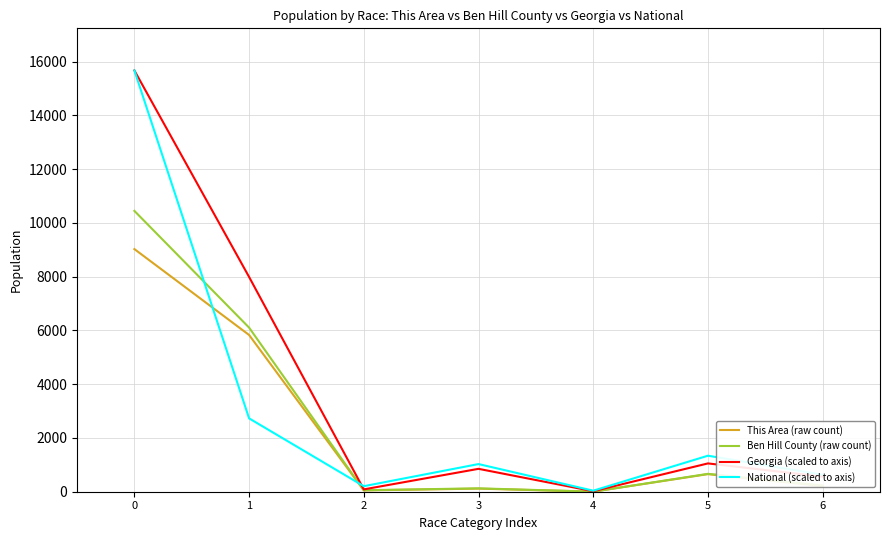

What is the total value across all series at 0?

50809.0